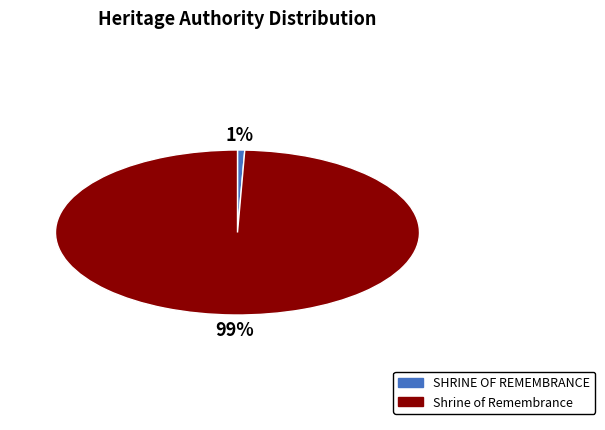

True or false: SHRINE OF REMEMBRANCE accounts for 1% of the total.

True